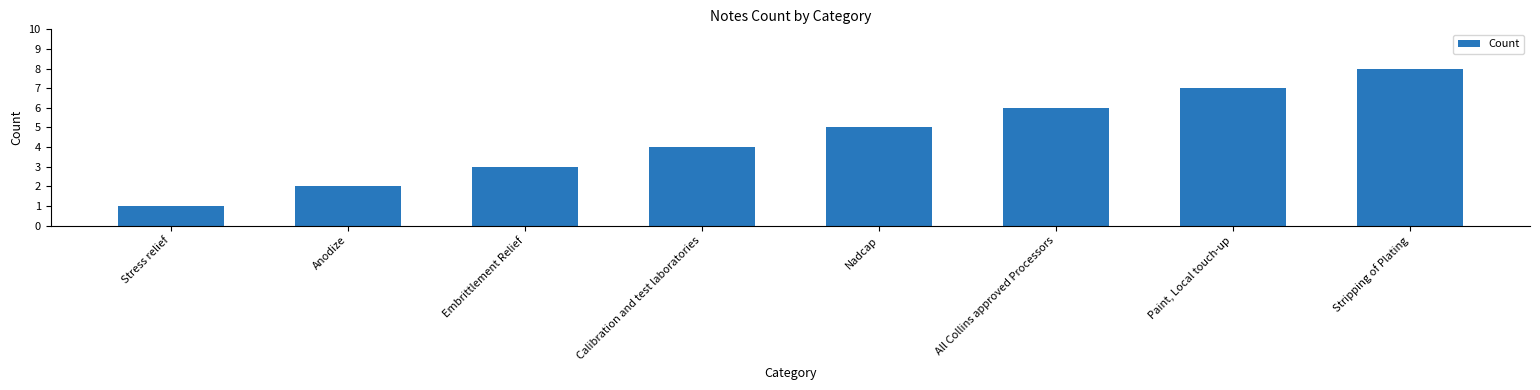

Count the number of data series in this chart.

1